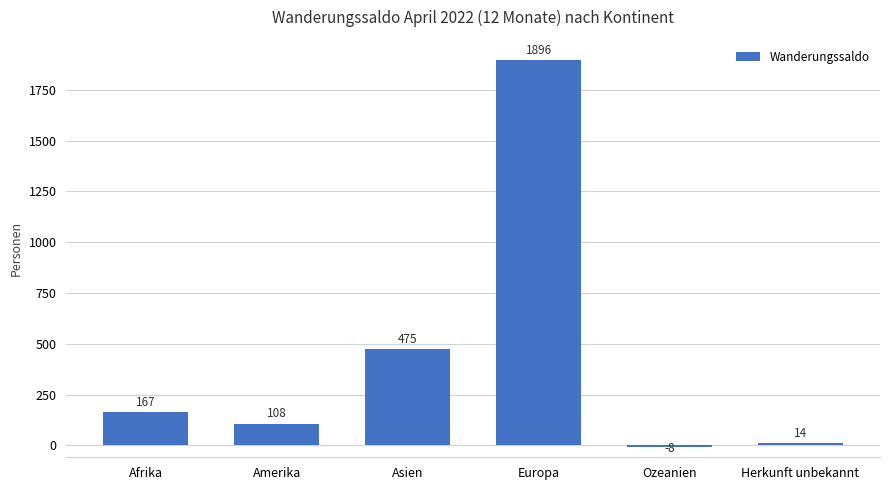

Reading right to left, transcribe all the data shown in this chart.

14	-8	1896	475	108	167